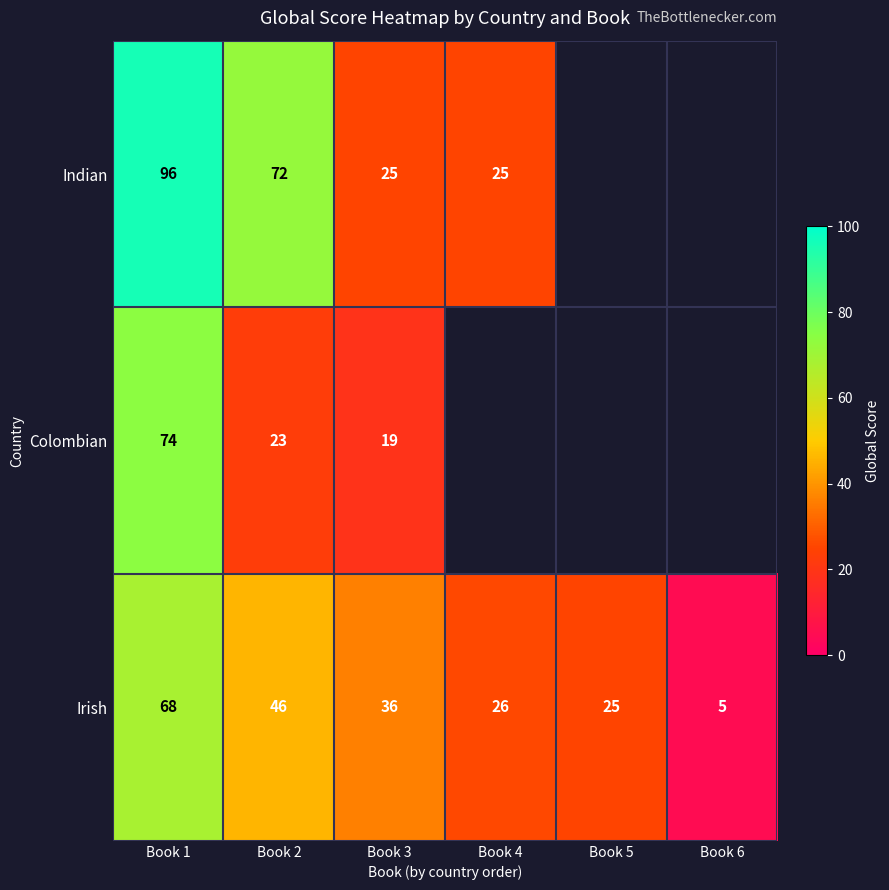

What is the minimum value shown in the chart?

5.0